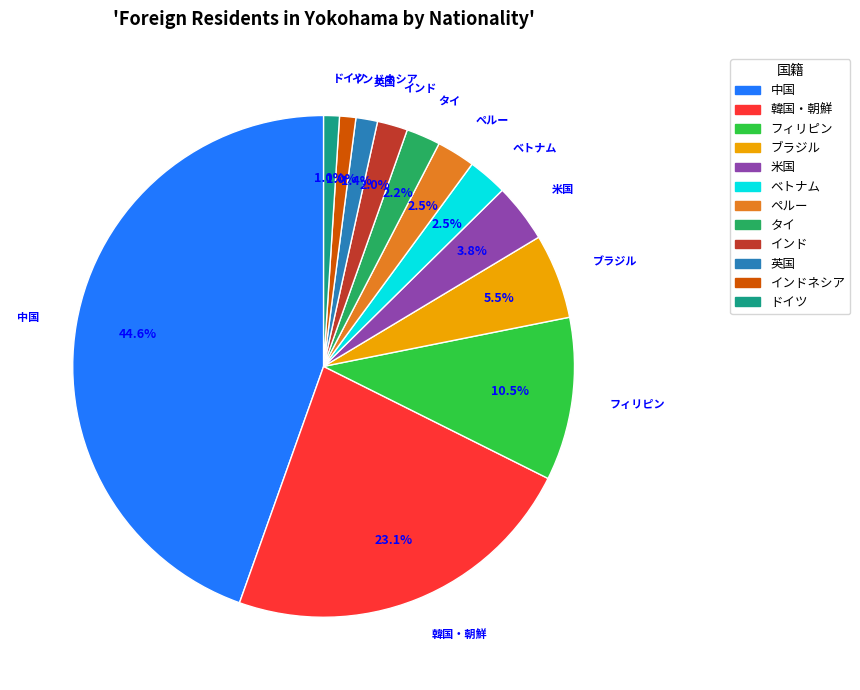

To the nearest percent, what is the combined percentage of 英国 and インドネシア?

2%